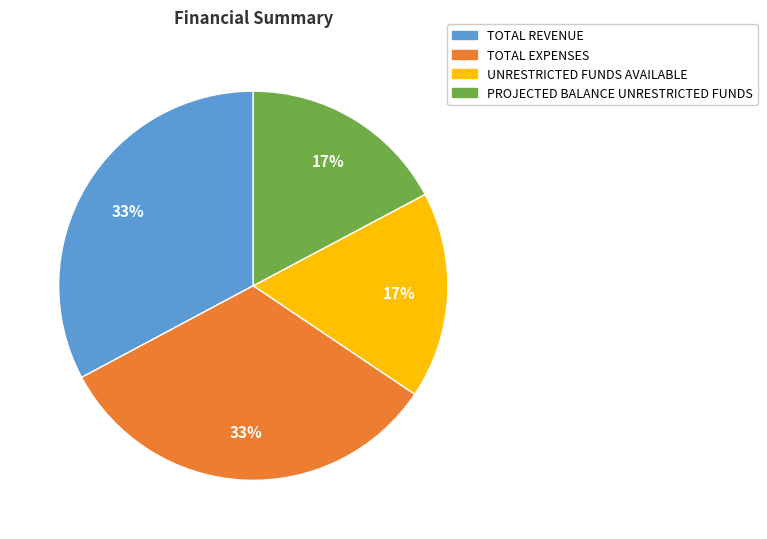

To the nearest percent, what is the difference between the PROJECTED BALANCE UNRESTRICTED FUNDS and TOTAL REVENUE slice percentages?

16%